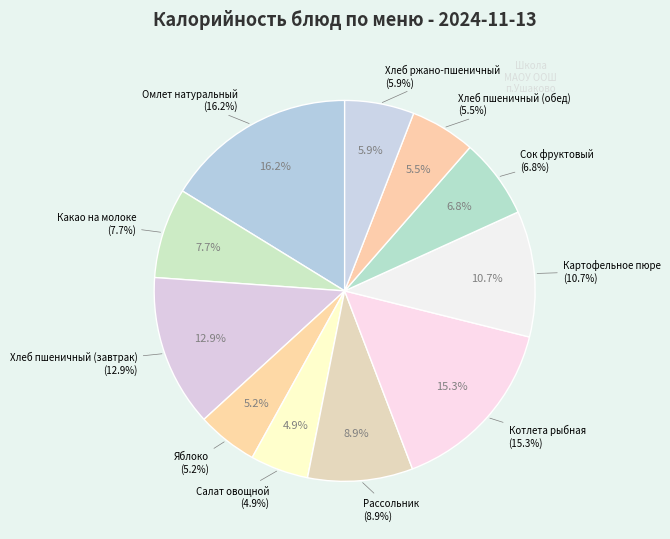

What is the largest slice in the pie chart?

Омлет натуральный